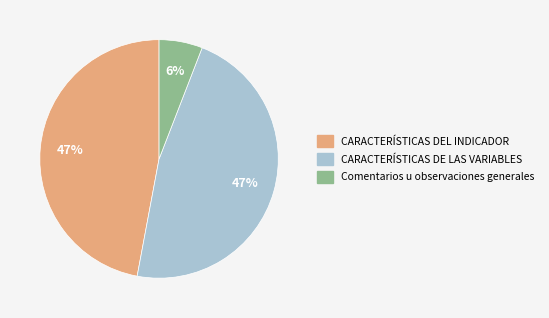

Which category has the smallest portion of the pie?

Comentarios u observaciones generales